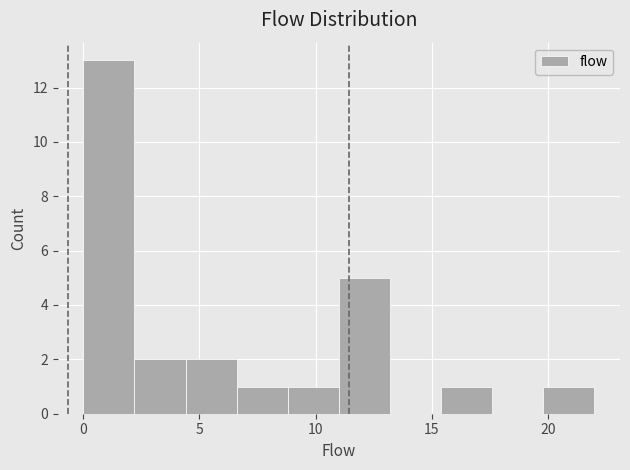

Which range on the x-axis has the tallest bar?

0.0 to 2.2